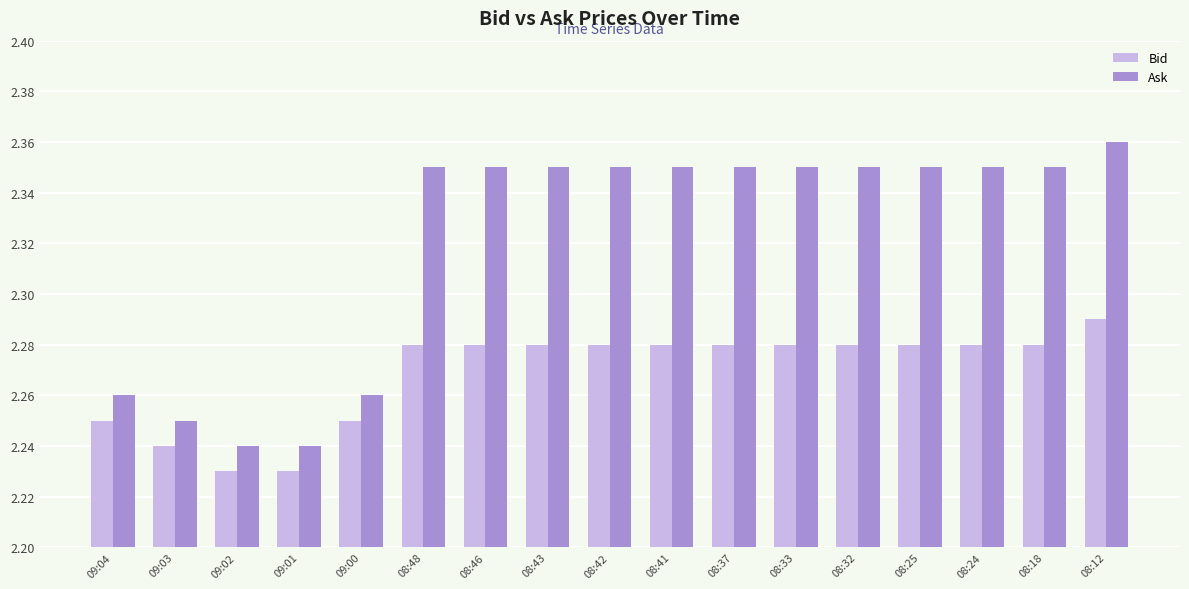

The value of Ask at 08:46 is 3.9. True or false?

False